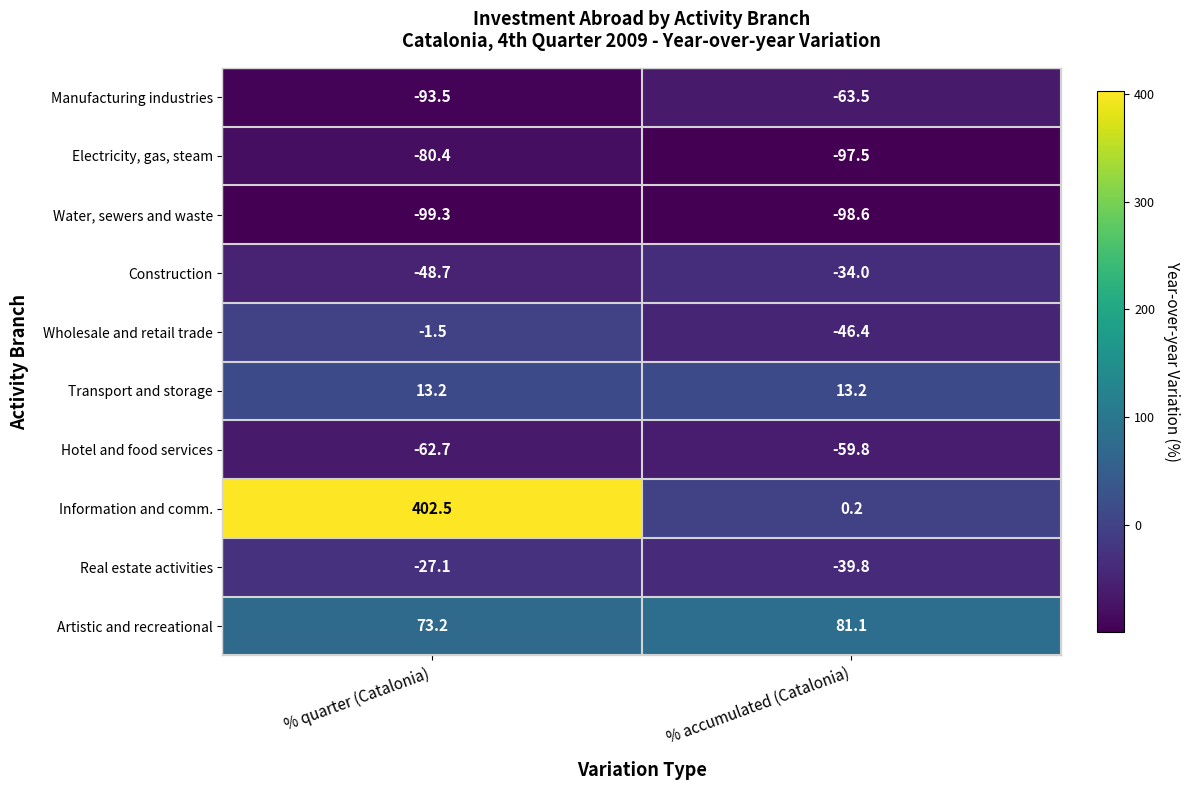

Read the Real estate activities value at % accumulated (Catalonia).

-39.8